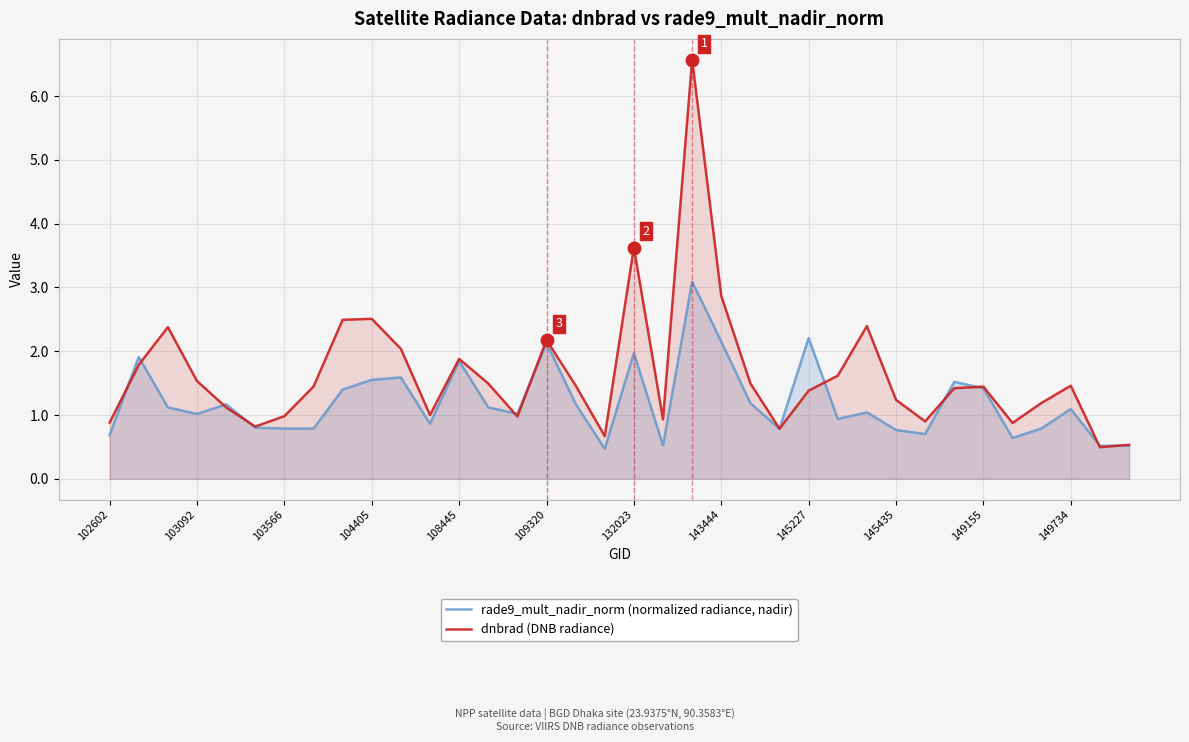

What is the approximate value of rade9_mult_nadir_norm (normalized radiance, nadir) at 35?

0.5